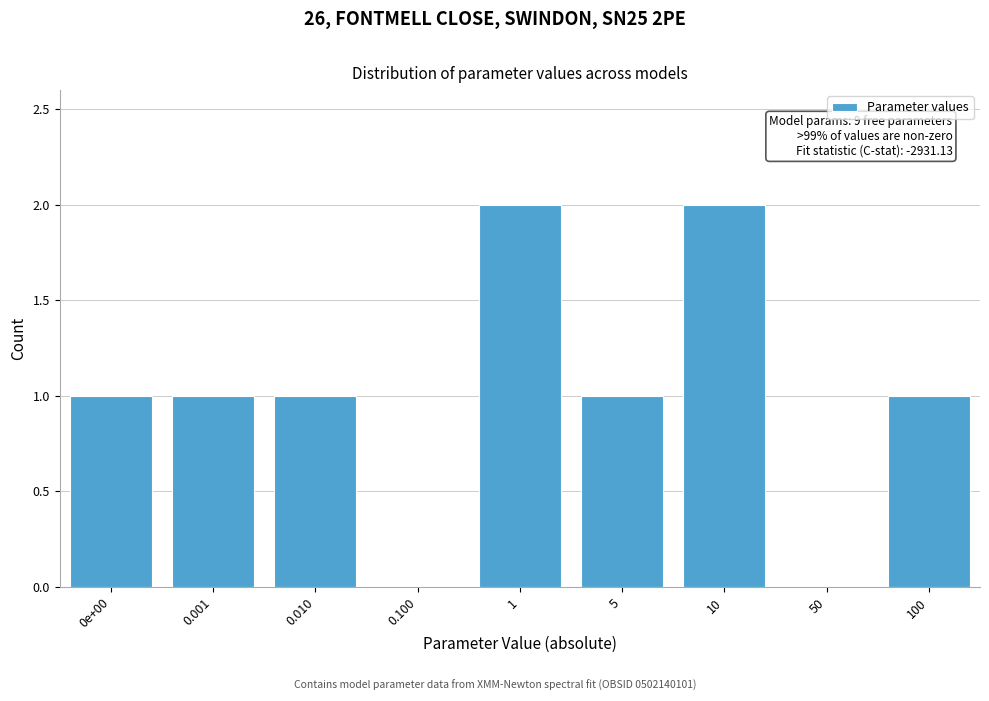

Reading right to left, what are all the values shown in this chart?

100=1	50=0	10=2	5=1	1=2	0.100=0	0.010=1	0.001=1	0e+00=1